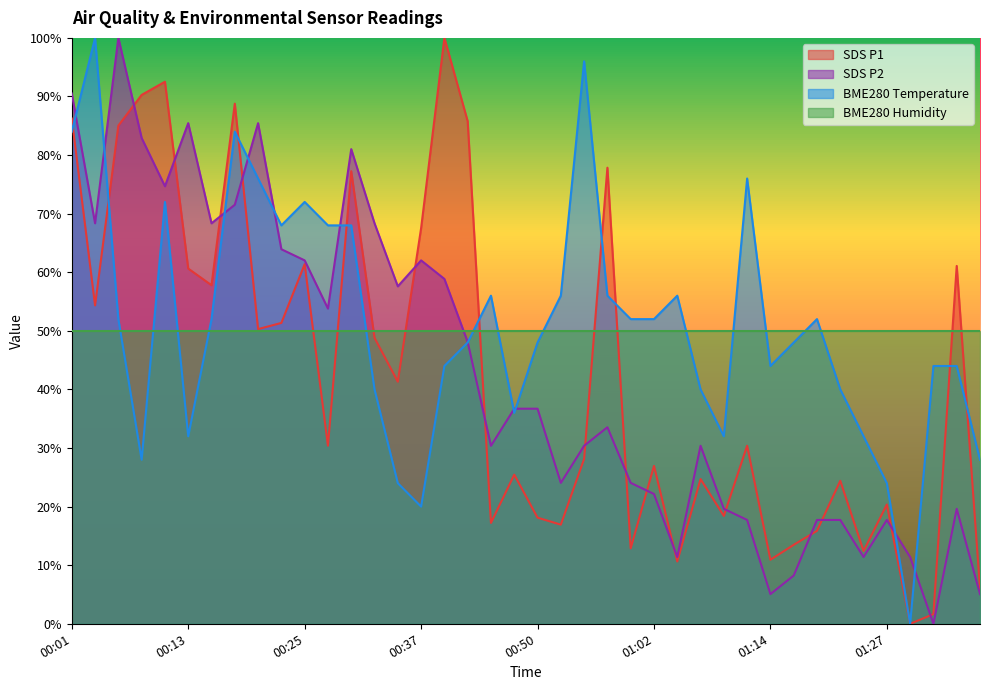

What is the difference between the SDS_P1 values at 00:33 and 00:28?

18.4